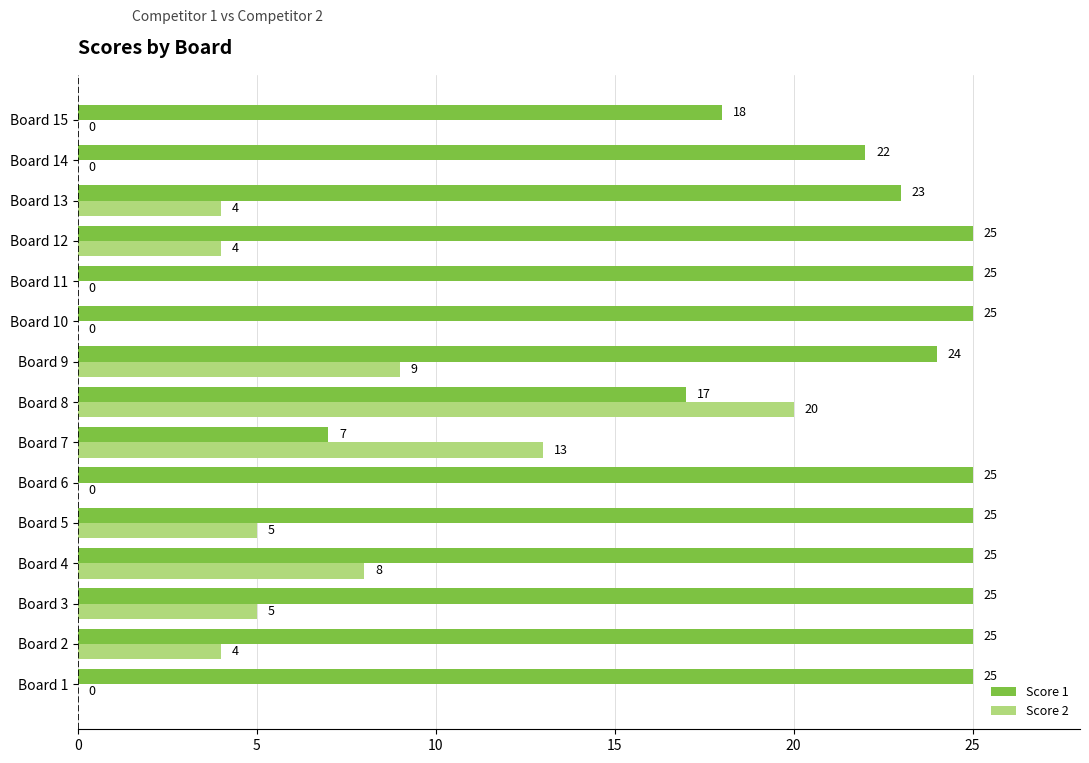

How many data points does each series have?

15